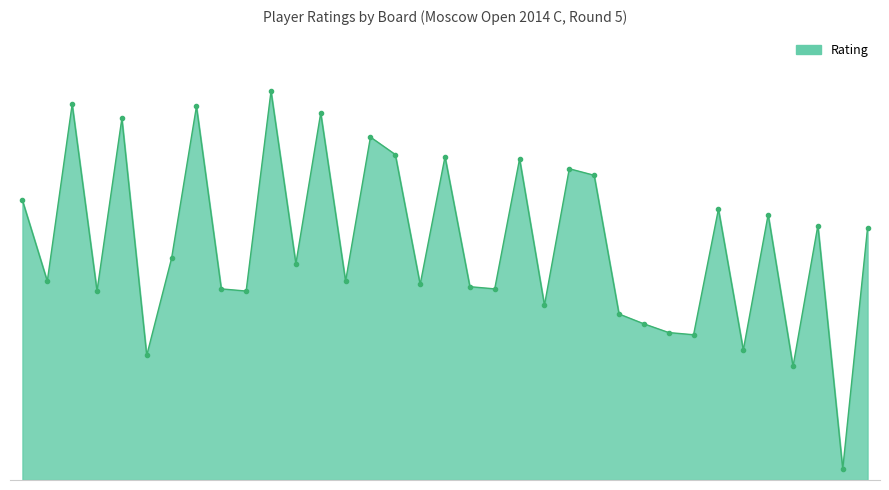

Does the chart have visible grid lines?

No